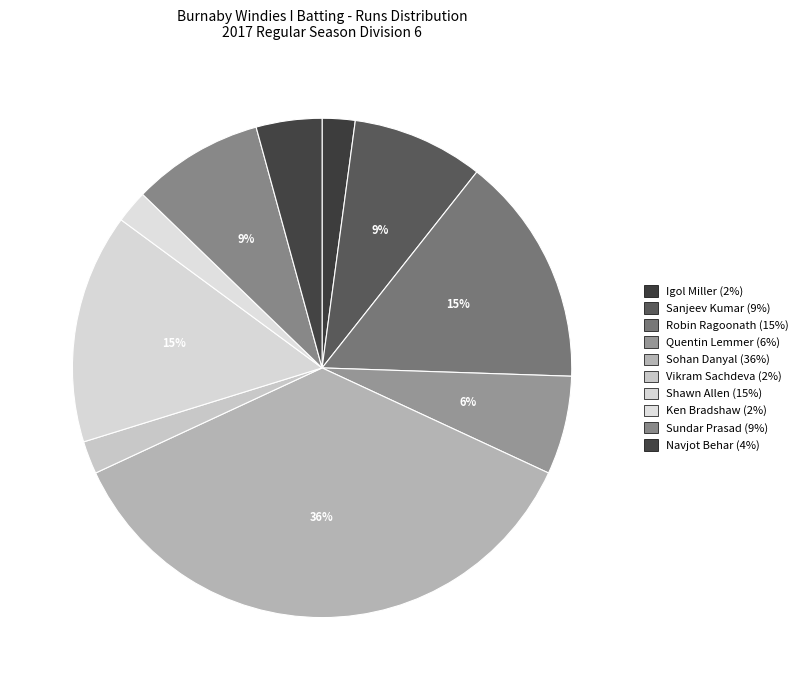

How many slices are in this pie chart?

10